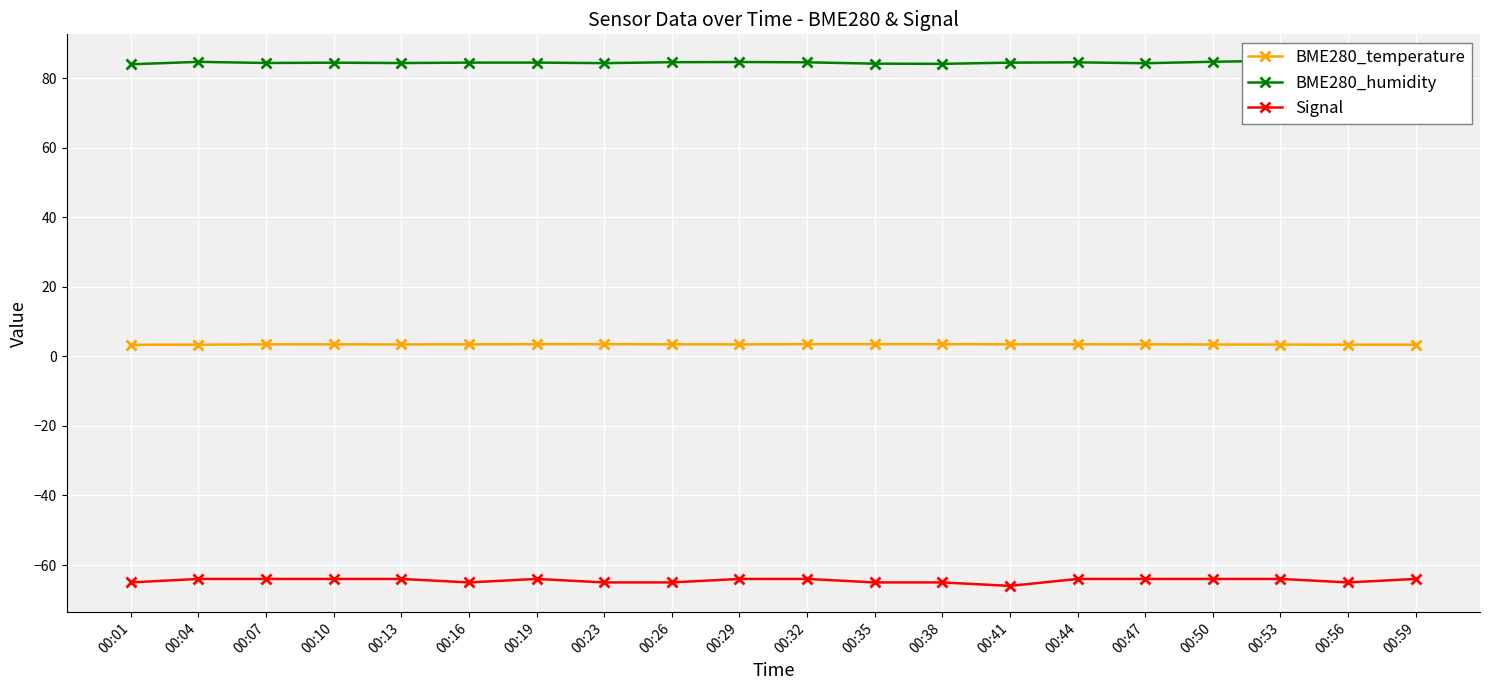

At which category does BME280_temperature reach its first local valley?

00:13